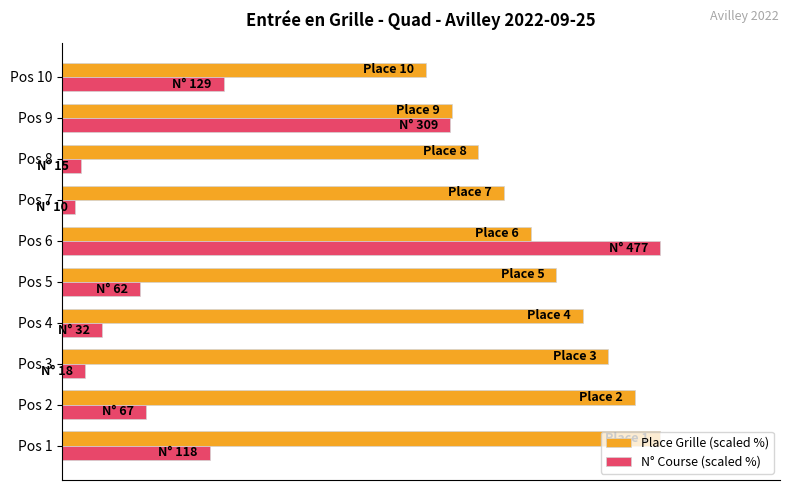

Which label corresponds to the smallest value in the chart?

Pos 7